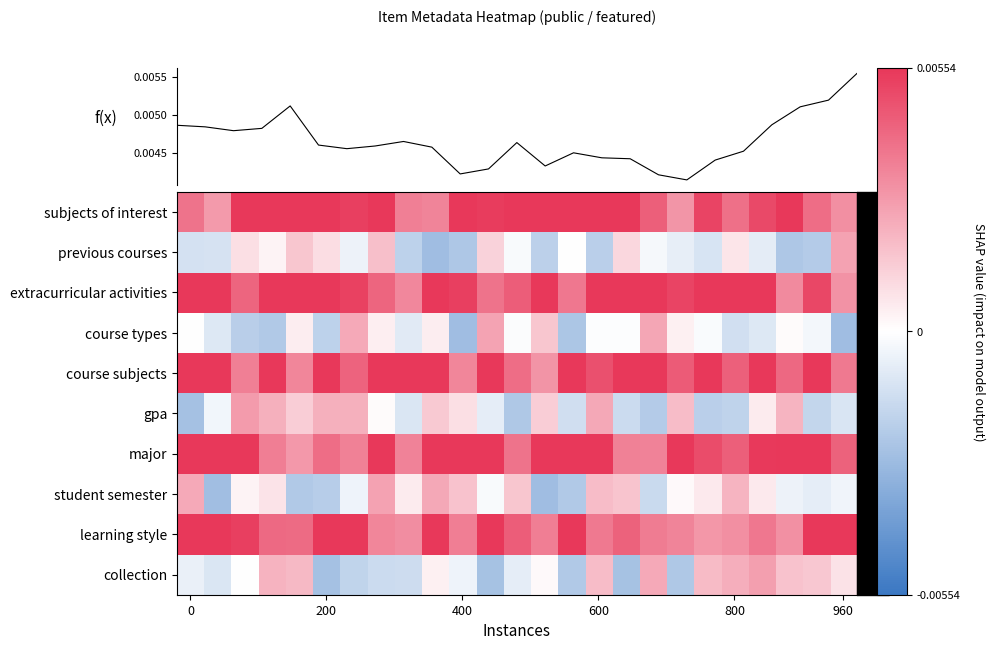

Count the number of categories in the chart.

25